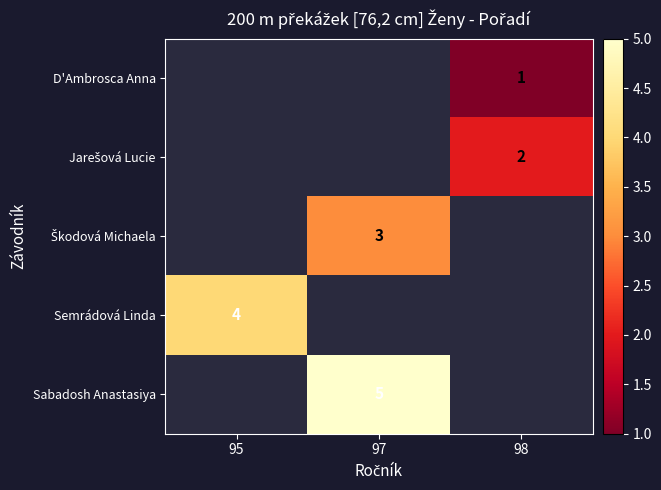

The Semrádová Linda series shows 2 at 95. True or false?

False